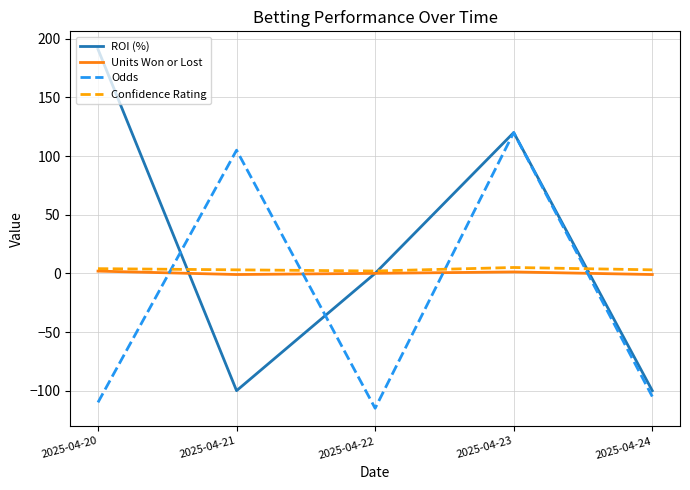

At which label is ROI (%) closest to 45?

2025-04-22